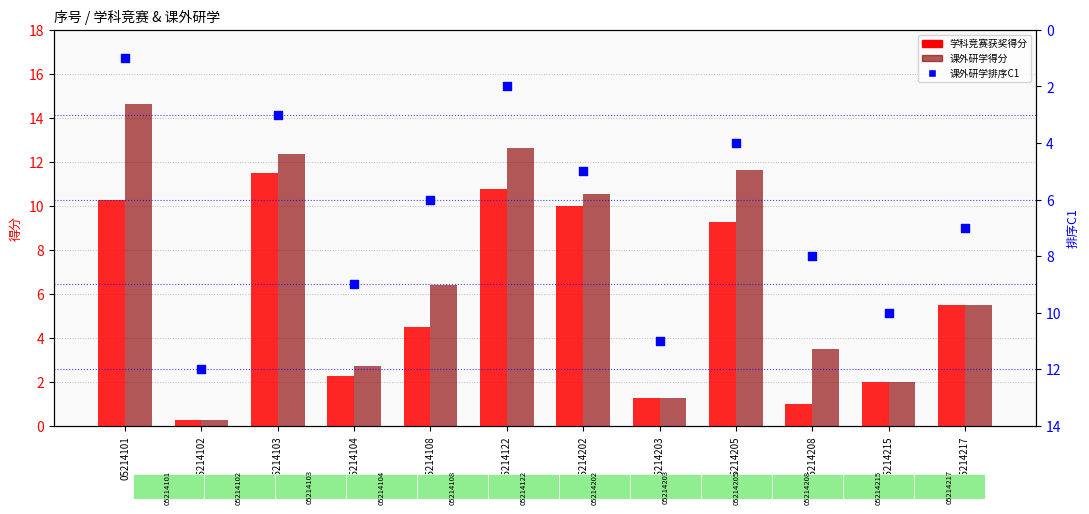

Which series reaches the minimum Y coordinate?

学科竞赛获奖得分